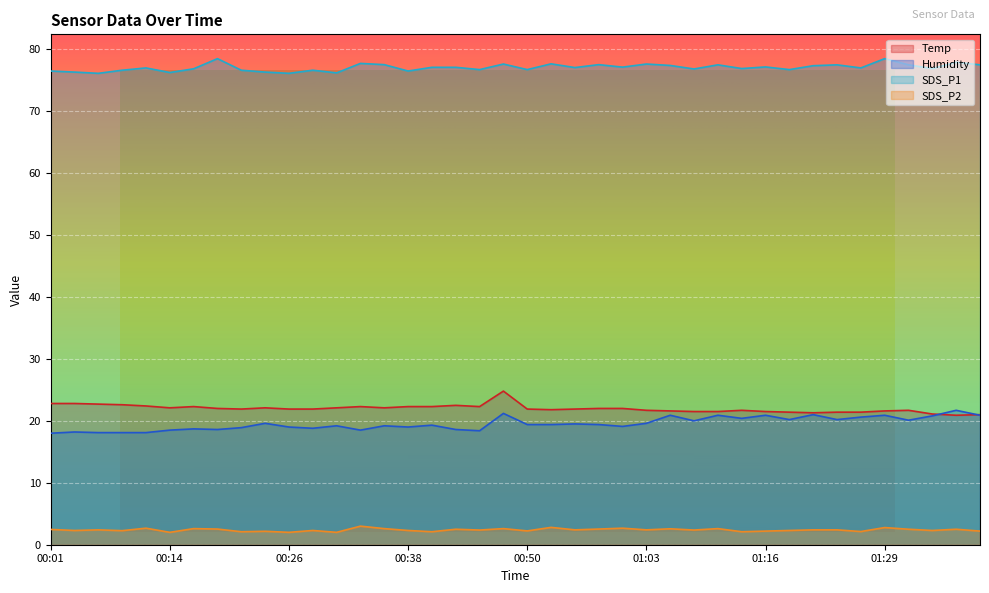

The value of Humidity at 00:58 is 5.6. True or false?

False